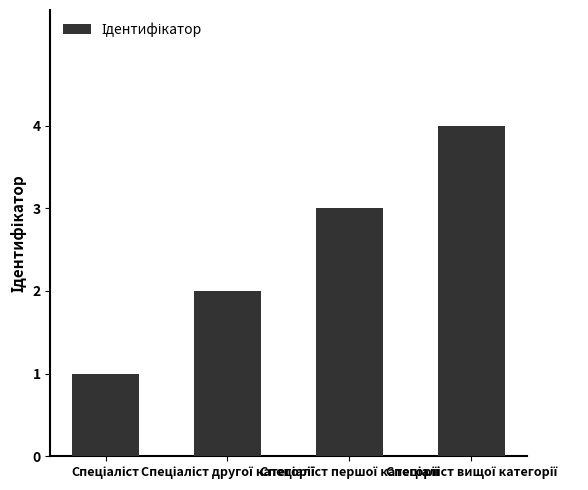

How many values are between 2 and 4?

3